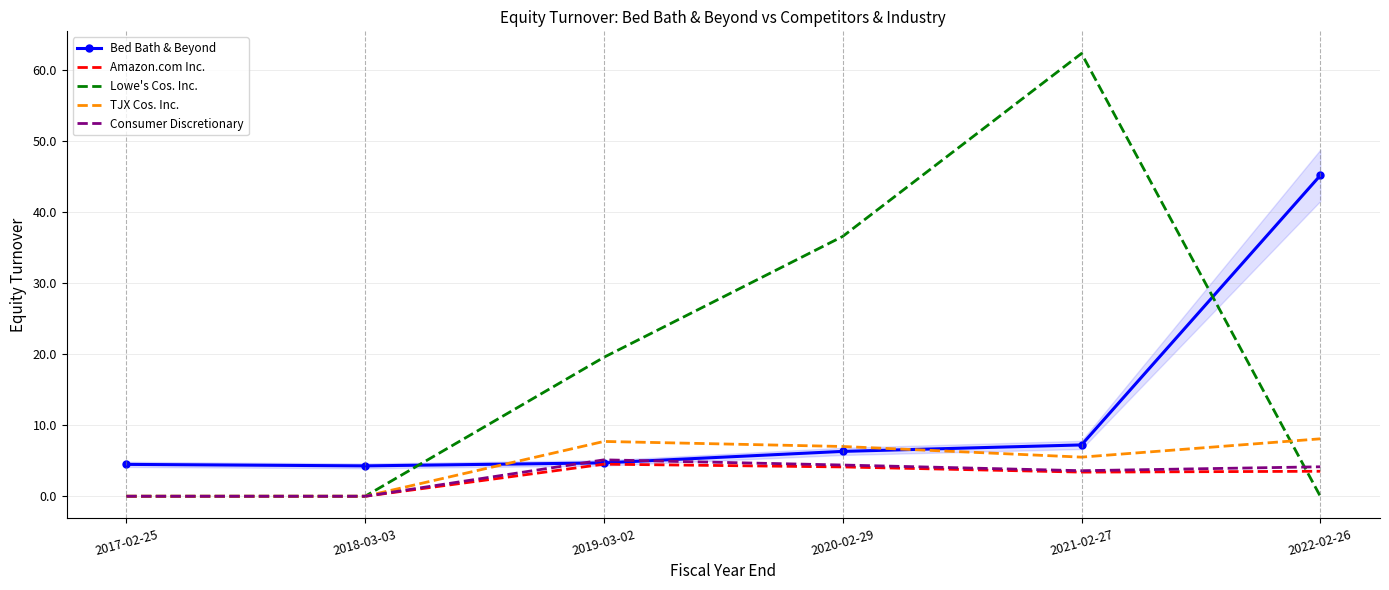

What is the sum of the TJX Cos. Inc. values at 2020-02-29 and 2019-03-02?

14.7